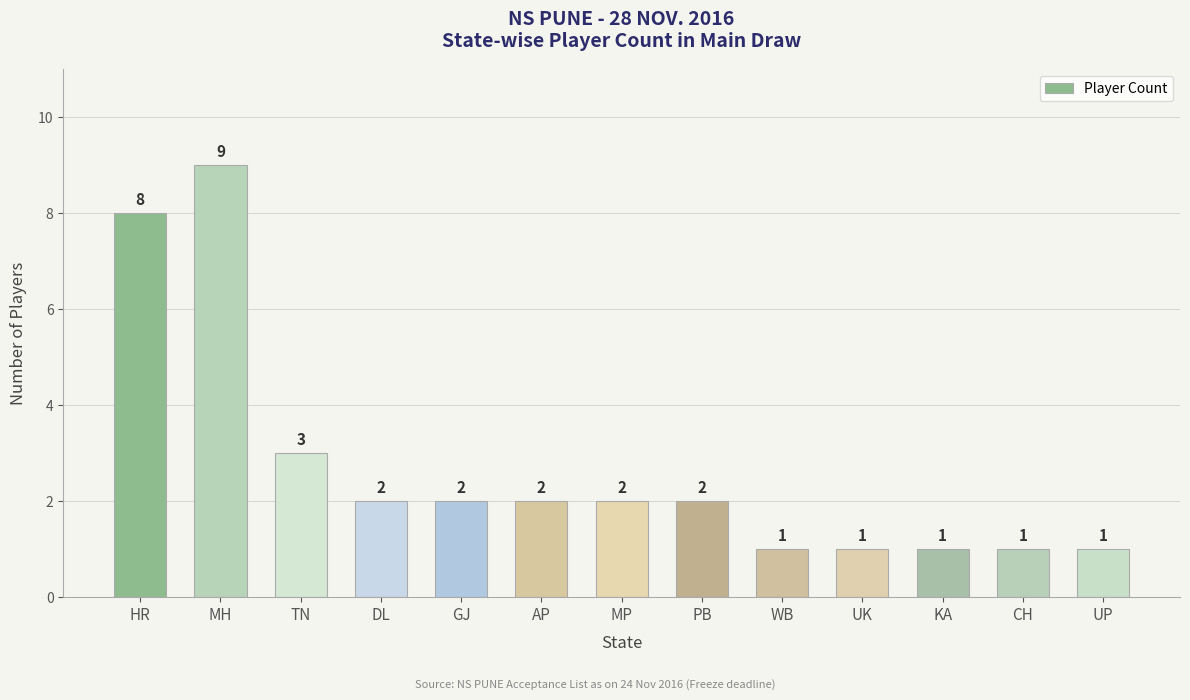

Which category has the highest value across all series?

MH